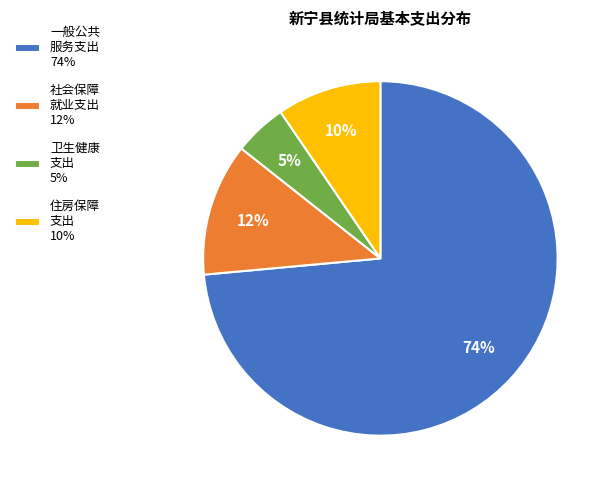

Is the sum of 社会保障 就业支出 12% and 卫生健康 支出 5% greater than half?

No